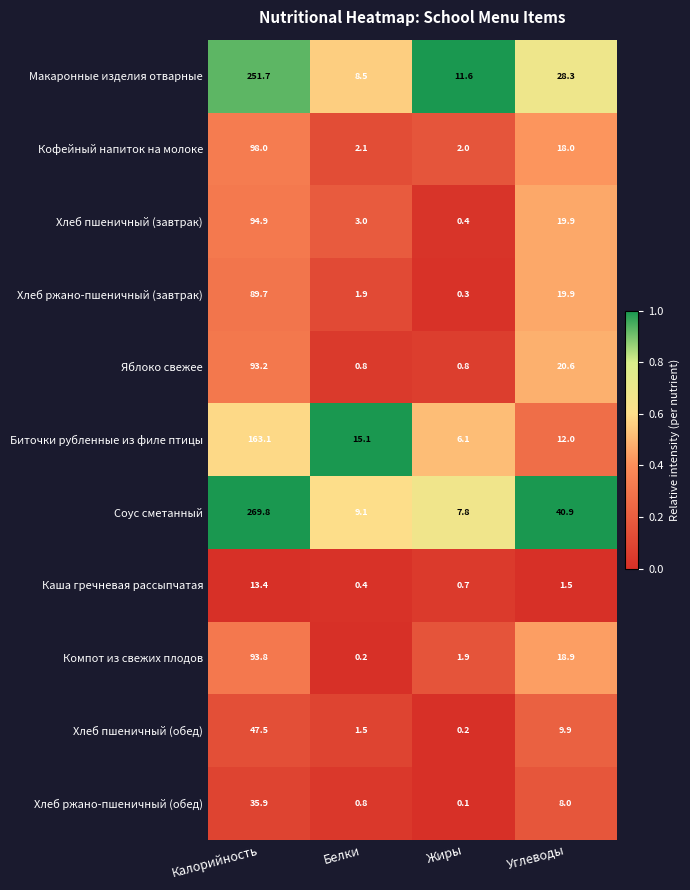

What is the spread (max minus min) of values at Углеводы?

39.4